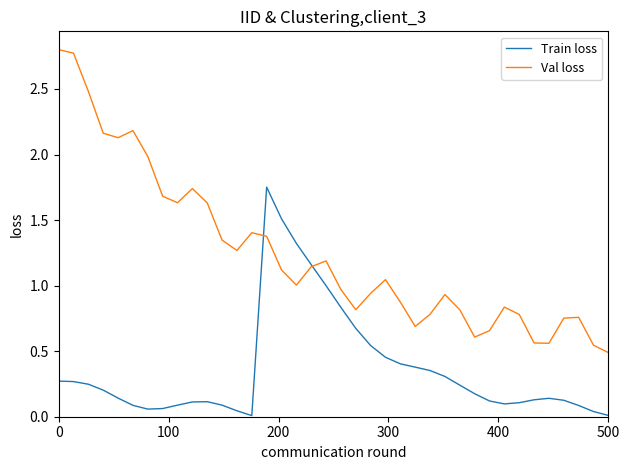

What is the greatest value displayed?

2.8